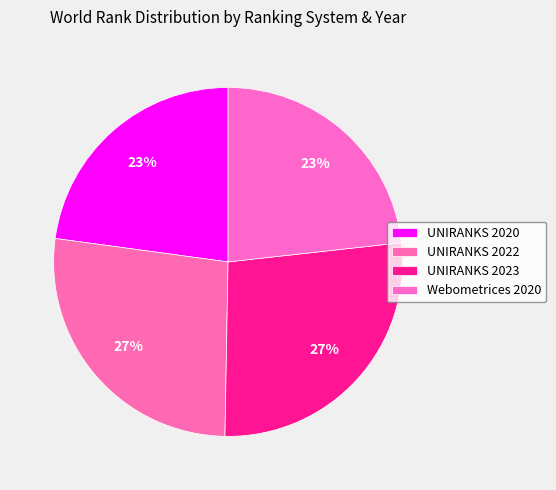

Is it true that Webometrices 2020 is 23% of the pie?

True